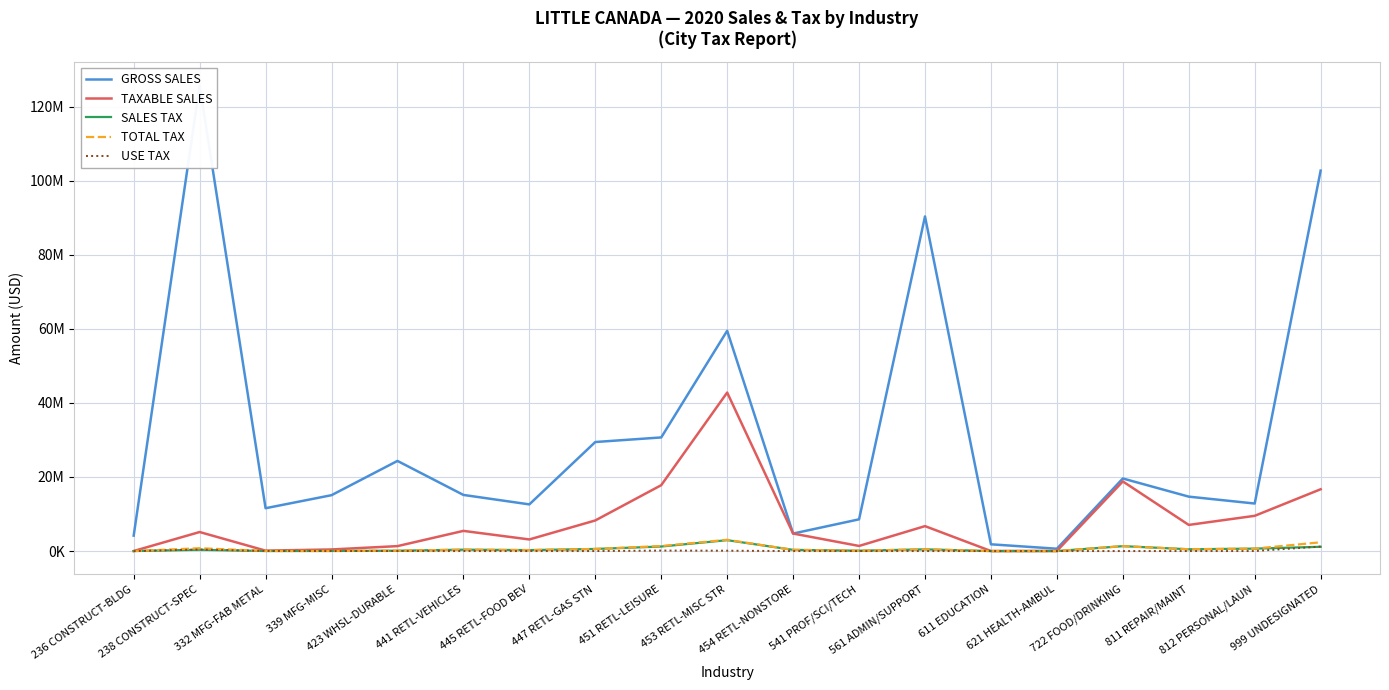

What is the label of the 17th point from the right?

332 MFG-FAB METAL